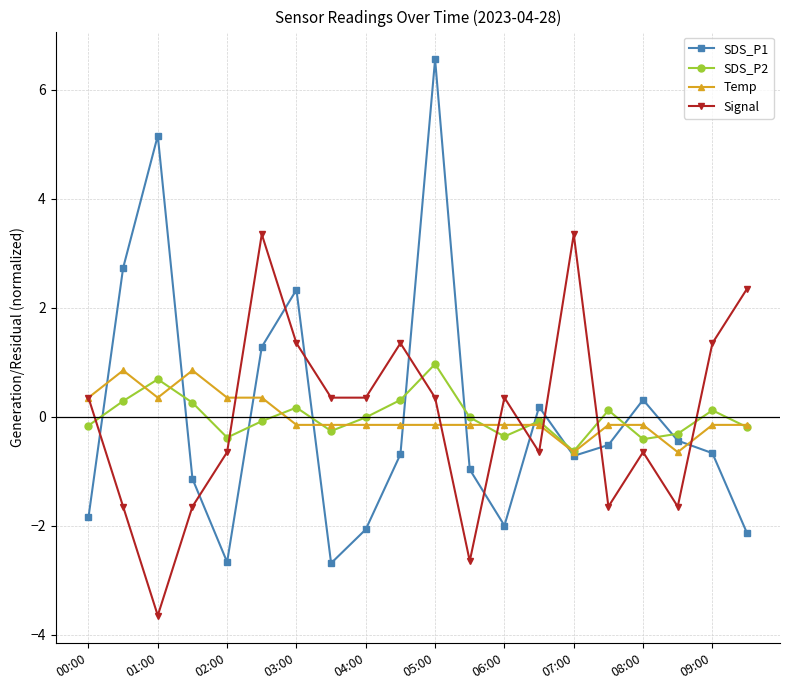

How many interior local valleys does the SDS_P1 series have?

4